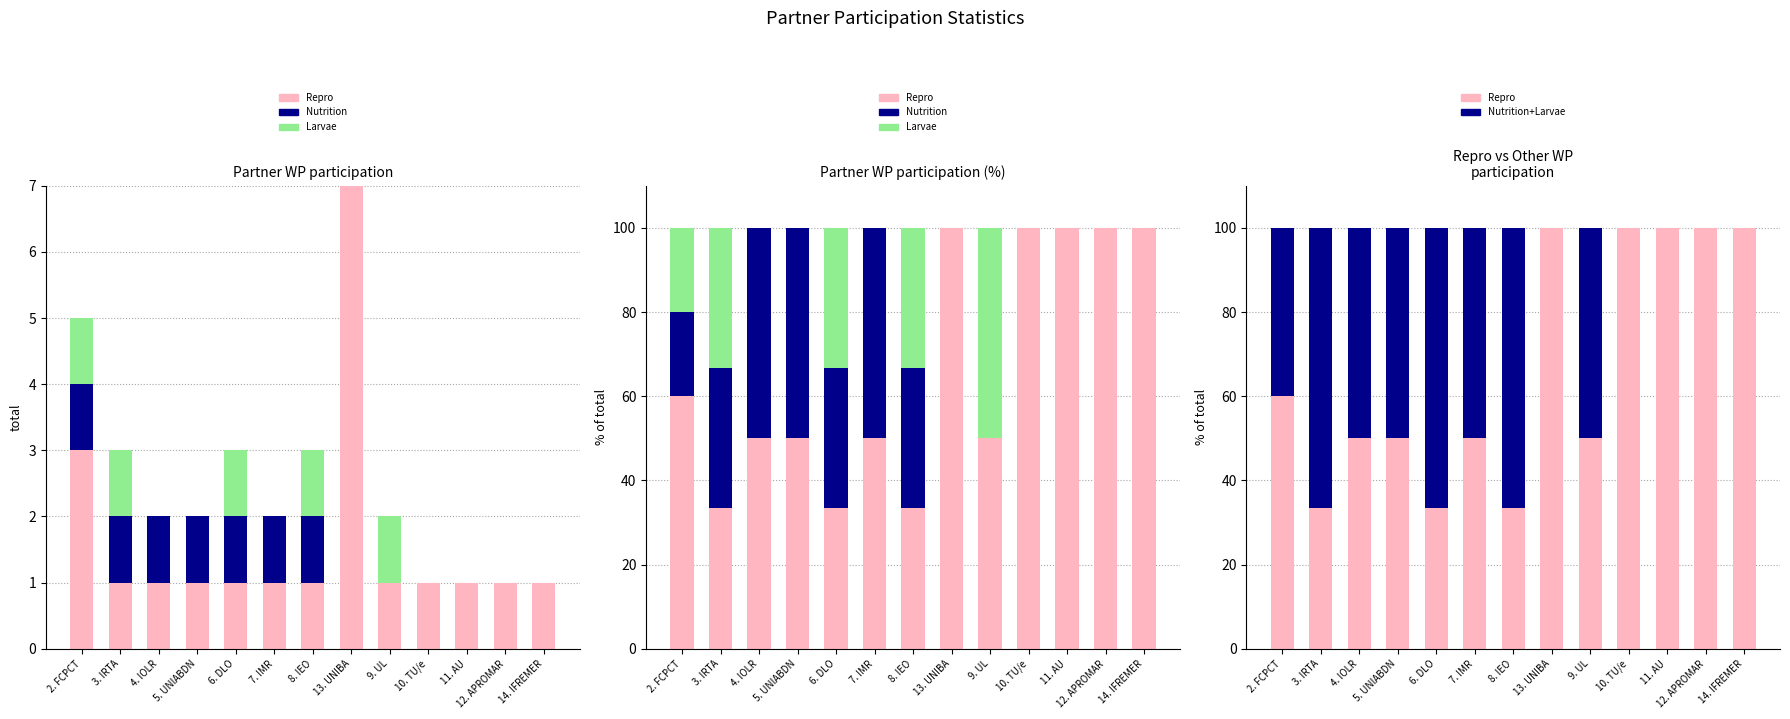

What is the value of the Nutrition+Larvae bar at the 6th from the left?

50.0